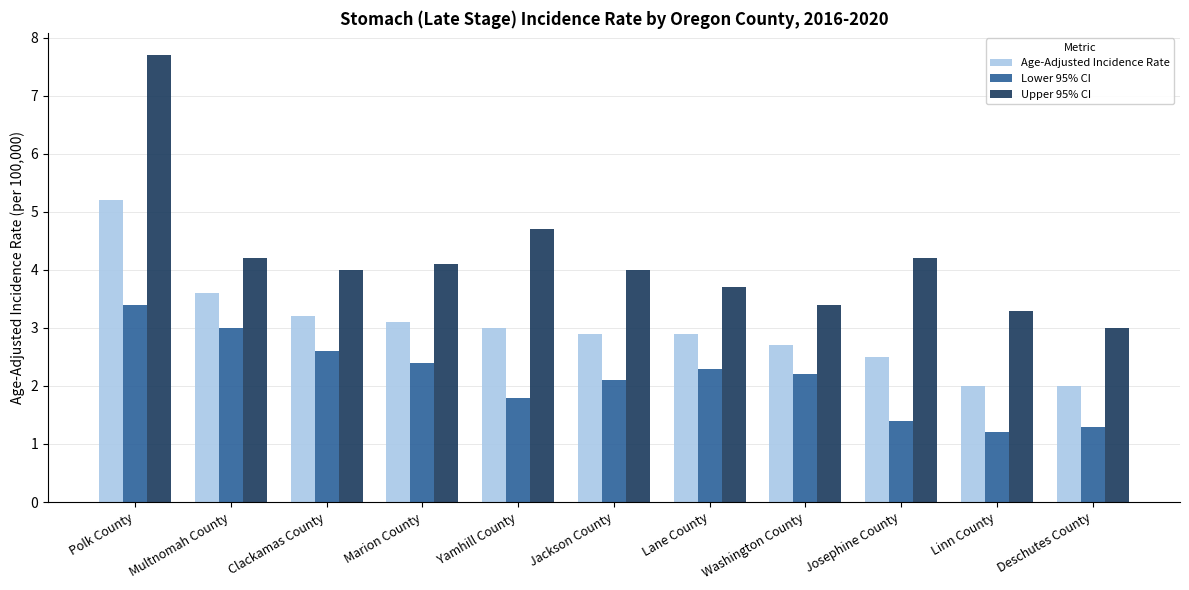

Rank the categories by Lower 95% CI value from lowest to highest.

Linn County, Deschutes County, Josephine County, Yamhill County, Jackson County, Washington County, Lane County, Marion County, Clackamas County, Multnomah County, Polk County